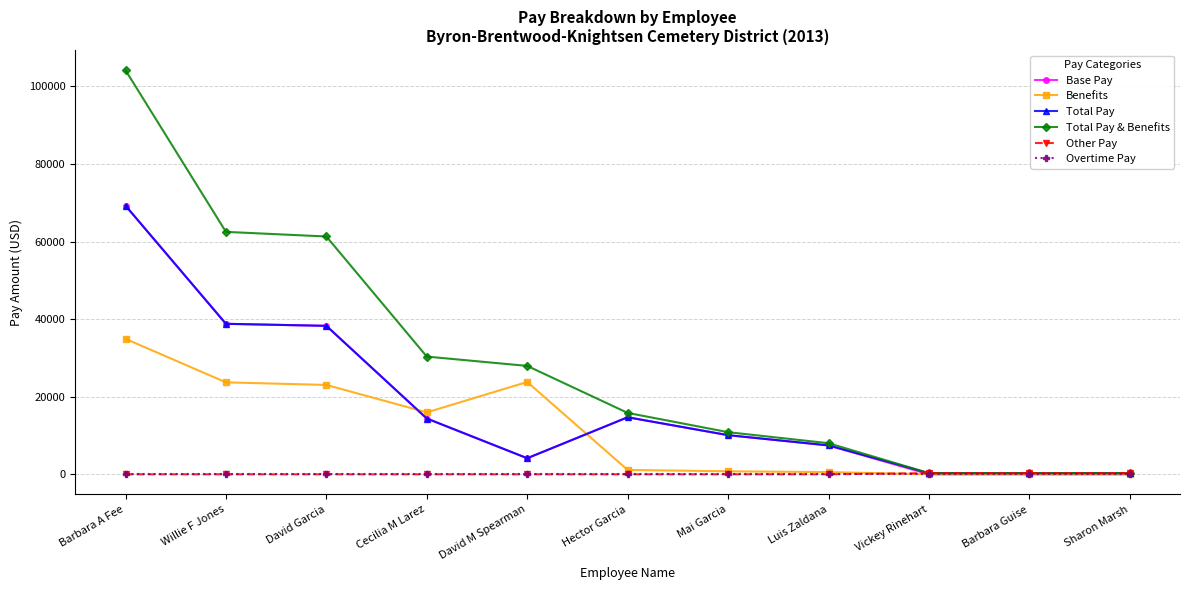

How many values in the Total Pay series exceed 10086?

6